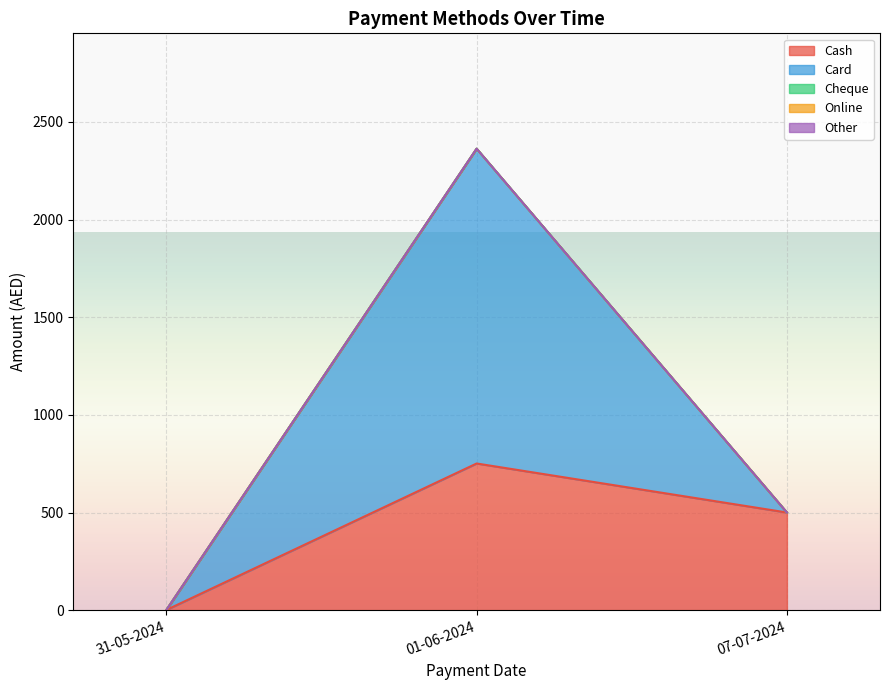

Which has a higher value, 31-05-2024 or 01-06-2024?

01-06-2024